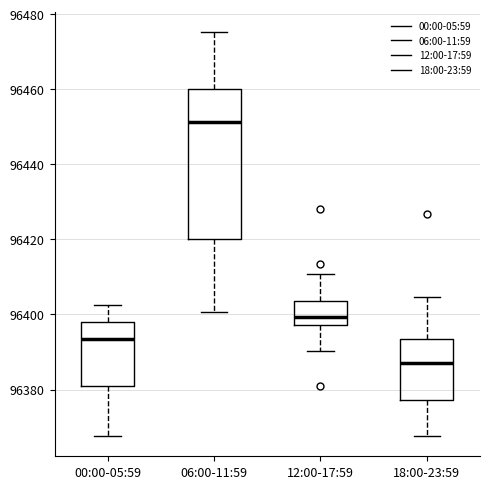

Reading left to right, read every box against the y-axis: the position of its median line, the range the box covers, and the ends of its whiskers. The values are not printed on the chart, so give them approximately, as read against the axis.

00:00-05:59: median 96394, box 96380 to 96398, whiskers 96368 to 96402
06:00-11:59: median 96452, box 96420 to 96460, whiskers 96400 to 96476
12:00-17:59: median 96400, box 96398 to 96404, whiskers 96390 to 96410
18:00-23:59: median 96388, box 96378 to 96394, whiskers 96368 to 96404